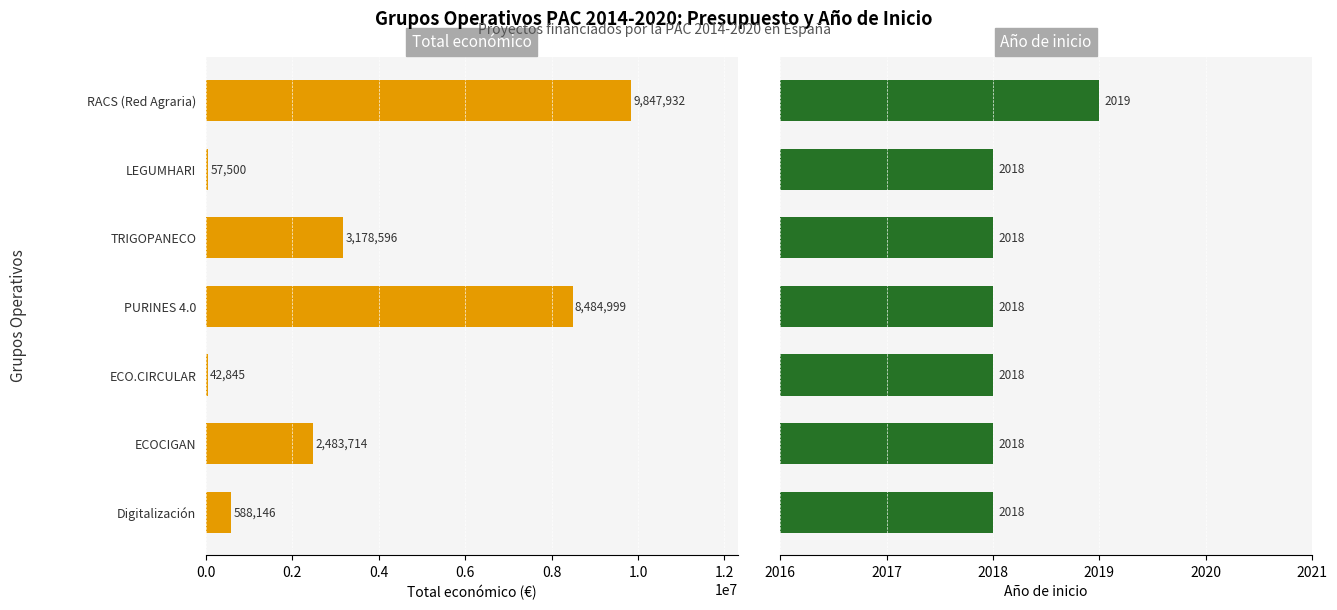

What is the value of the Año de inicio bar at the 5th from the left?

2018